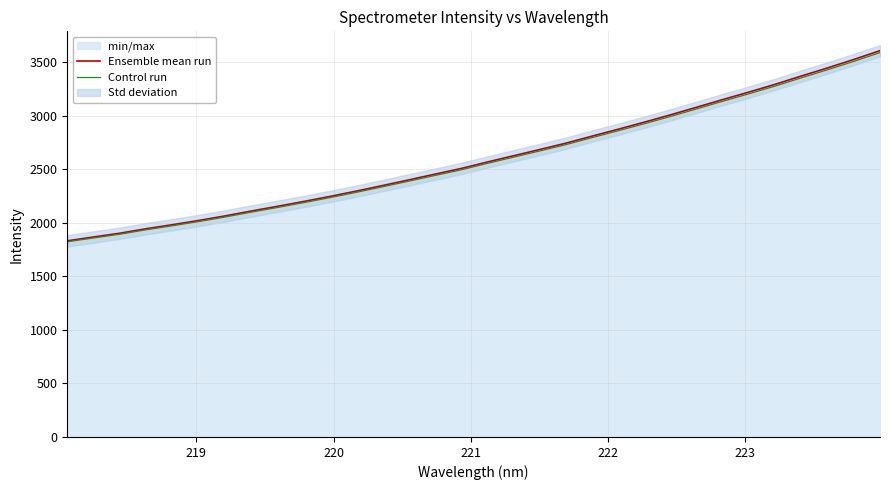

What is the maximum value for Ensemble mean run?

3606.8